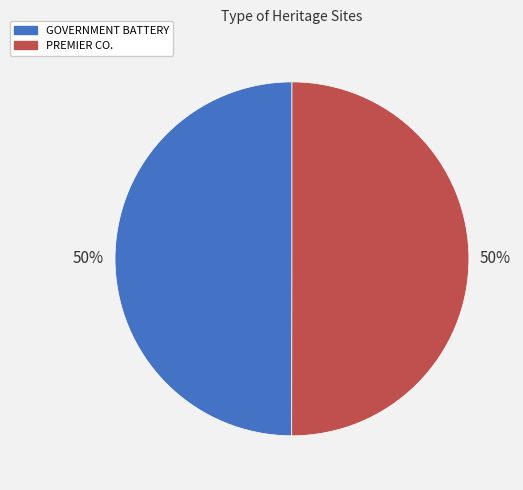

What is the ratio of the value at GOVERNMENT BATTERY to the value at PREMIER CO.?

1.0